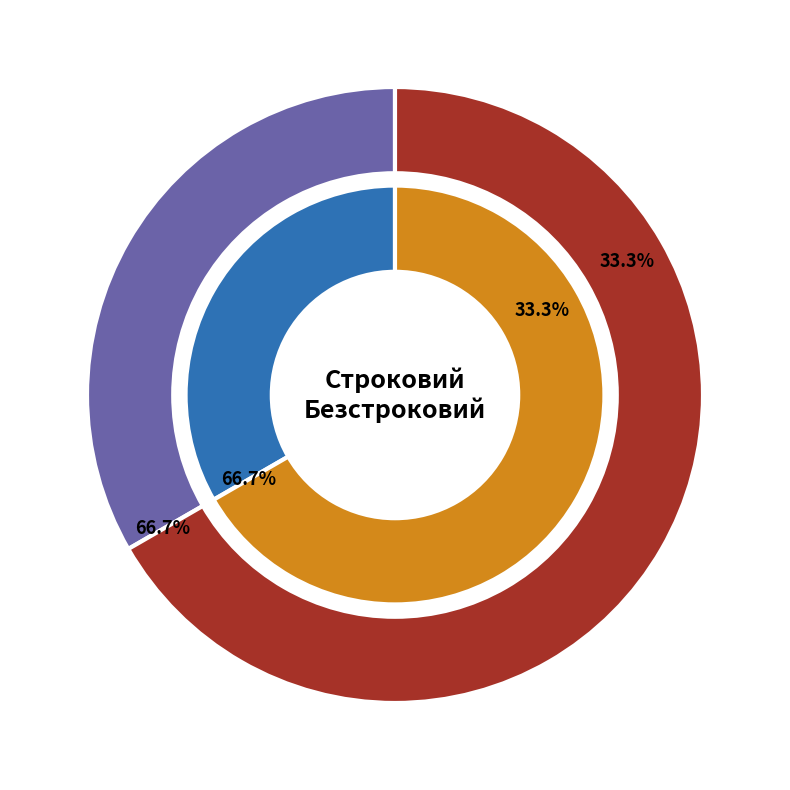

Is there a majority slice in this chart?

Yes